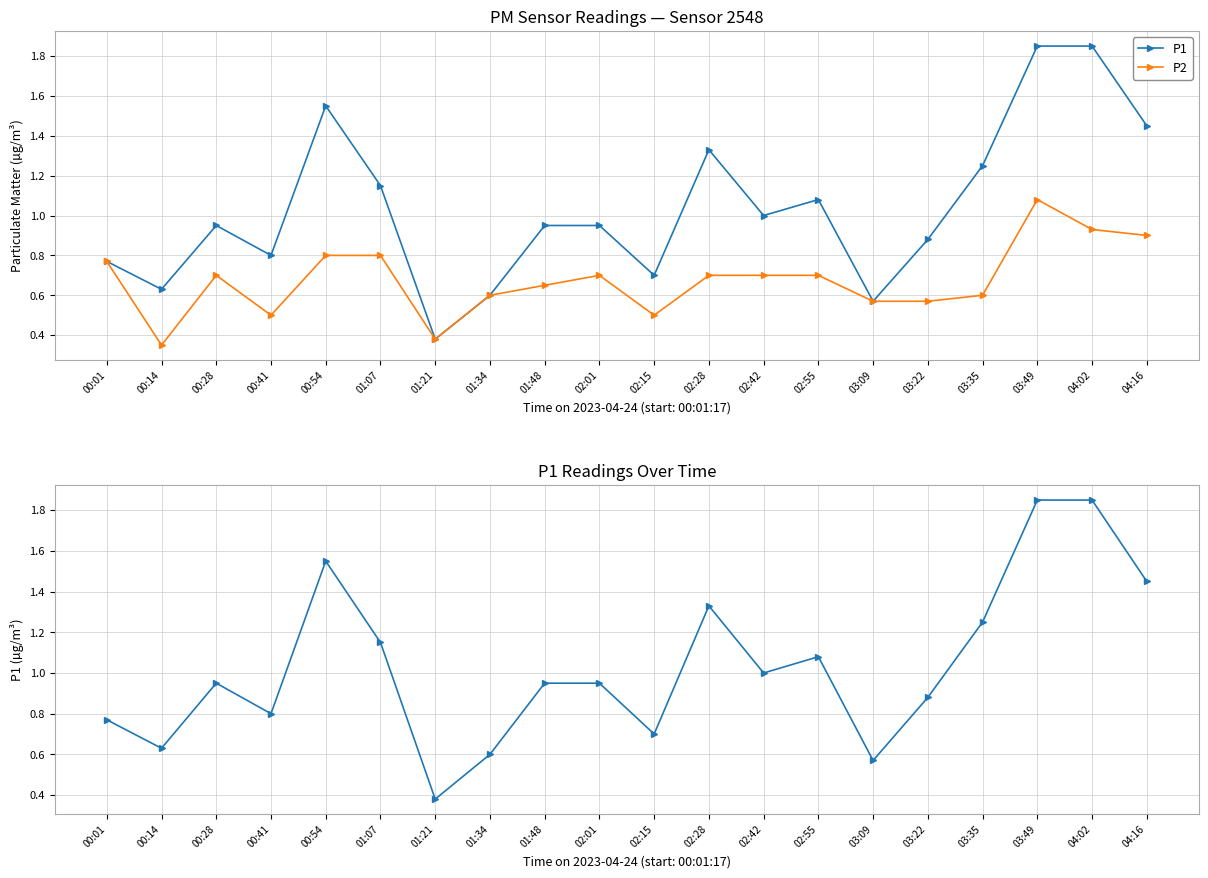

What is the difference between the highest and lowest values at 03:35?

0.7